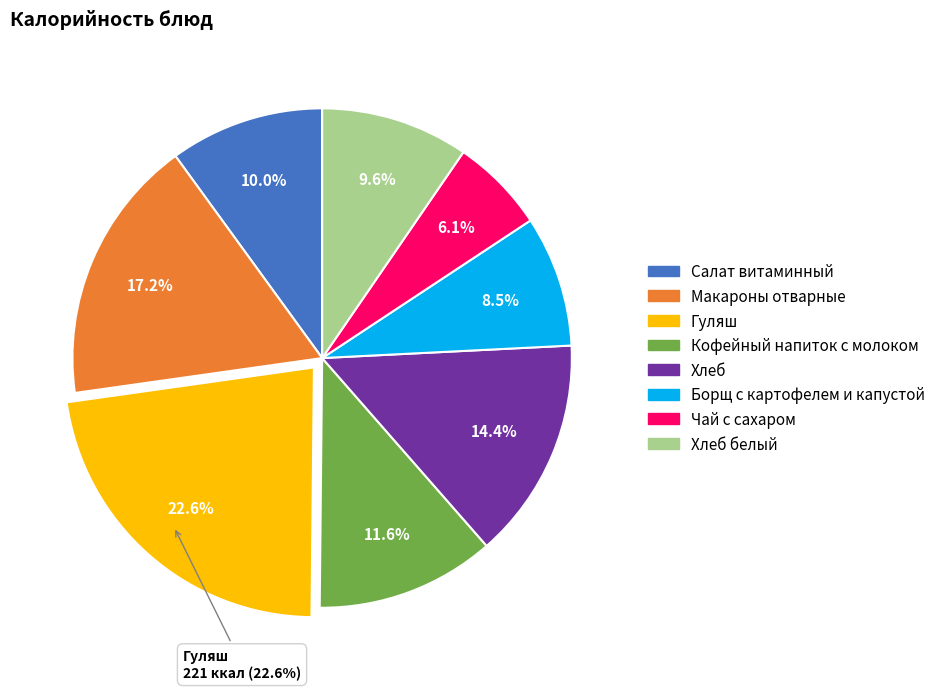

What is the change in value from Борщ с картофелем и капустой to Чай с сахаром?

-23.0